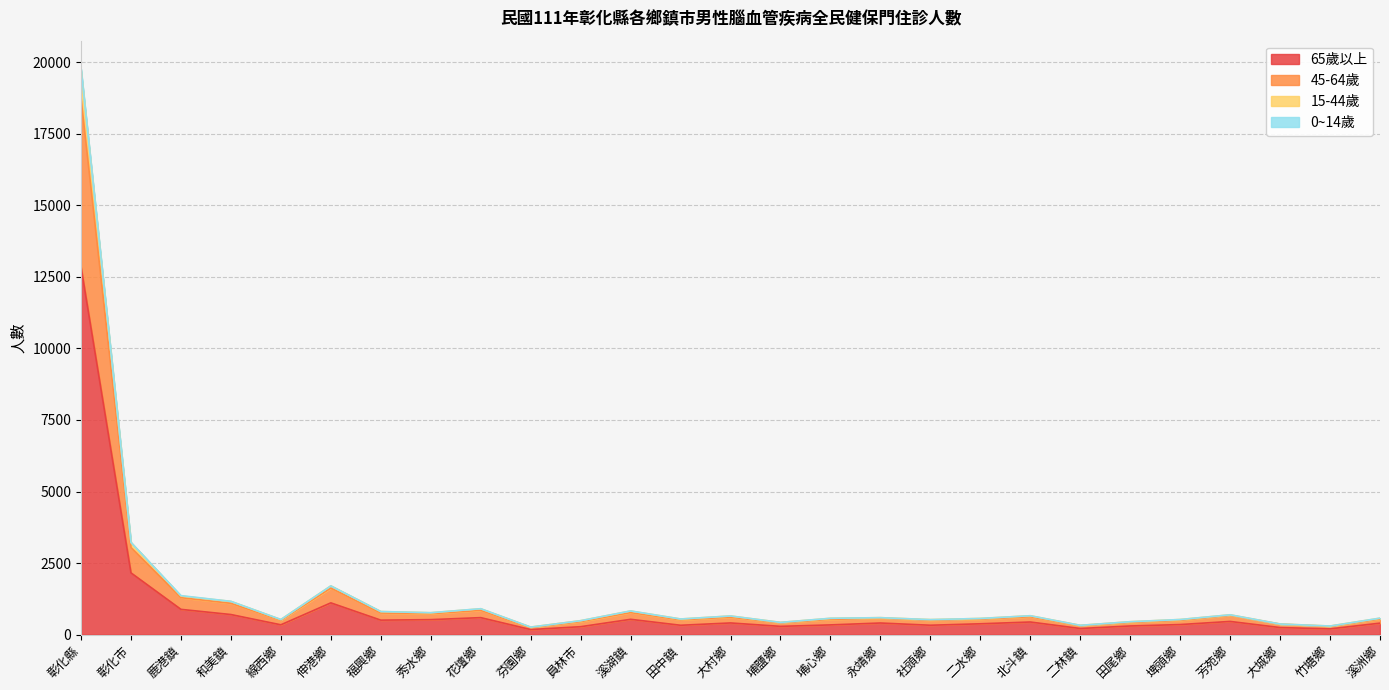

Is it true that 65歲以上 equals 881 at 鹿港鎮?

True